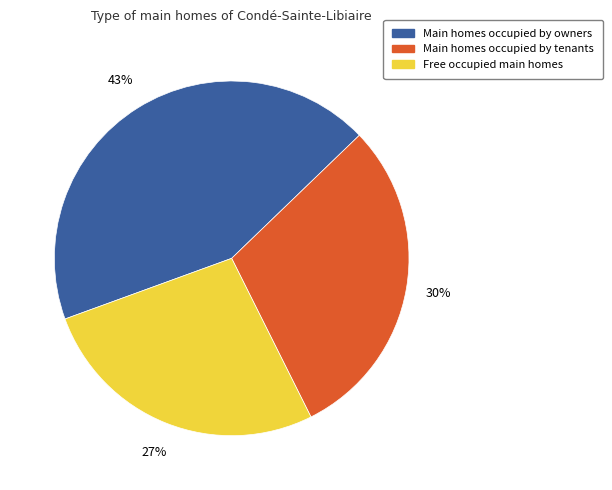

Is there any slice that represents more than half of the pie?

No